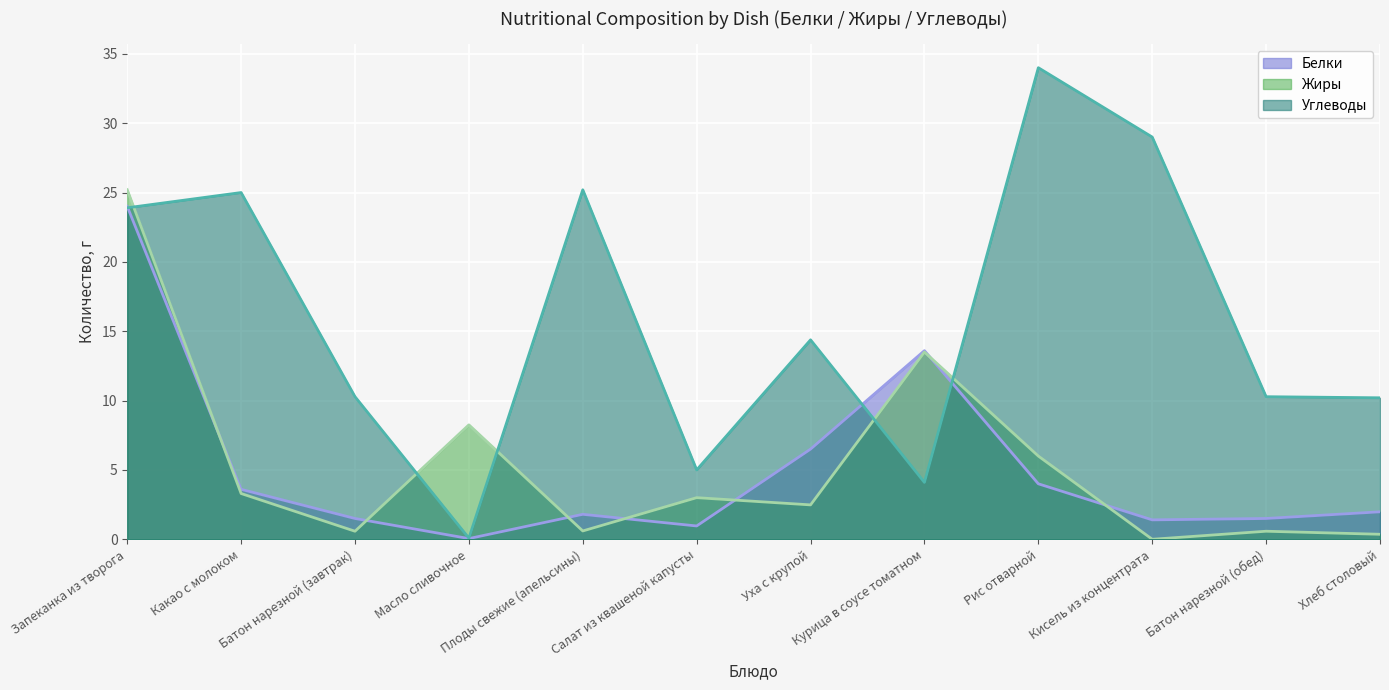

What is the label of the 7th point from the left?

Уха с крупой